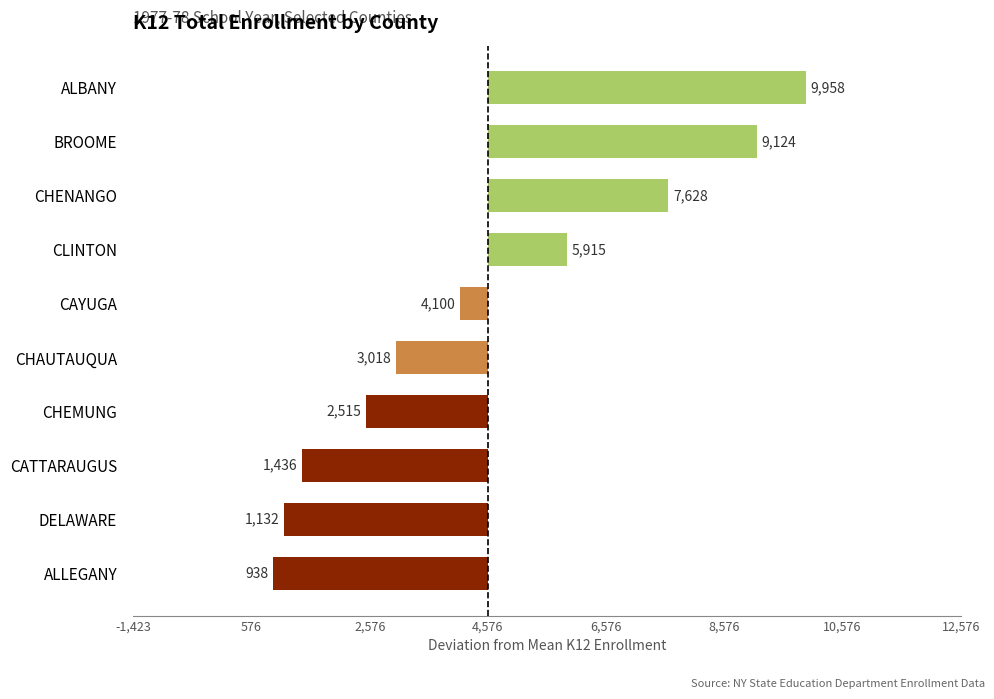

List the labels in order of value, smallest first.

ALLEGANY, DELAWARE, CATTARAUGUS, CHEMUNG, CHAUTAUQUA, CAYUGA, CLINTON, CHENANGO, BROOME, ALBANY